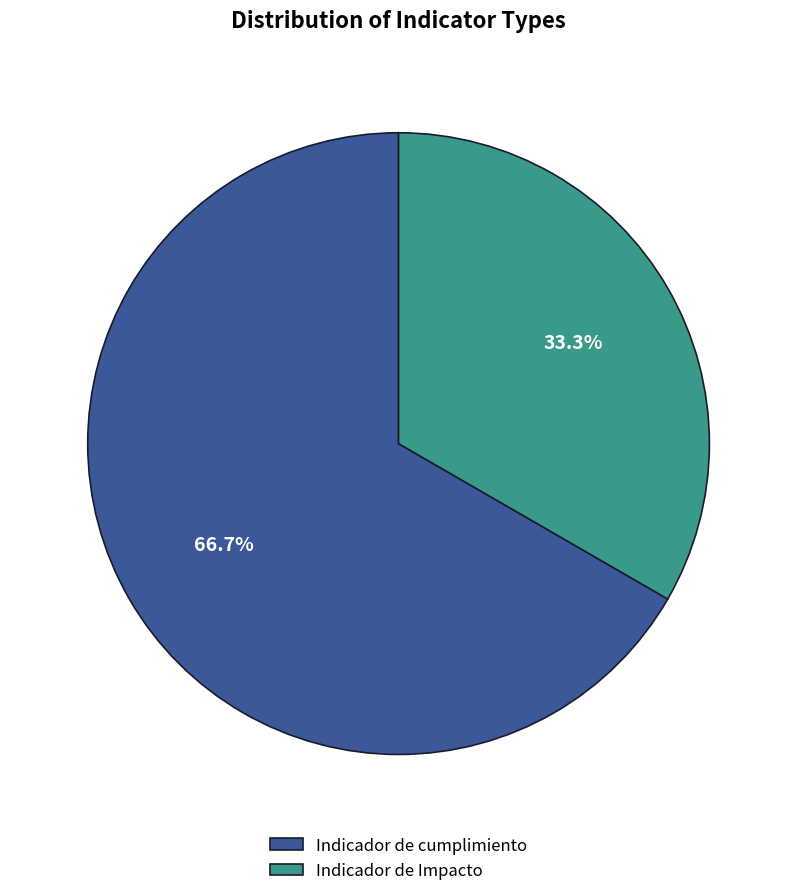

What portion of the pie excludes Indicador de Impacto?

66.7%